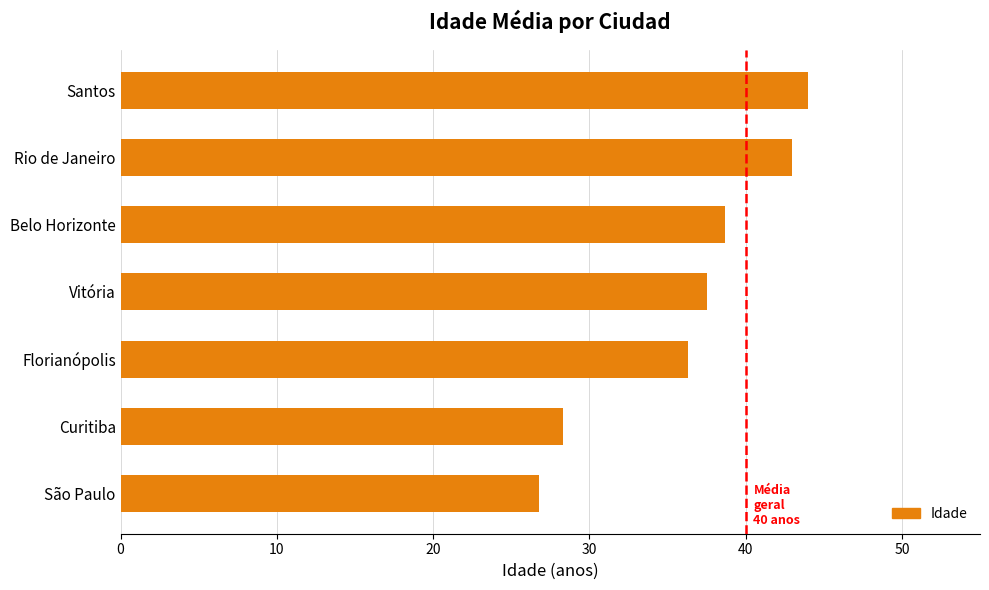

What is the greatest value displayed?

44.0